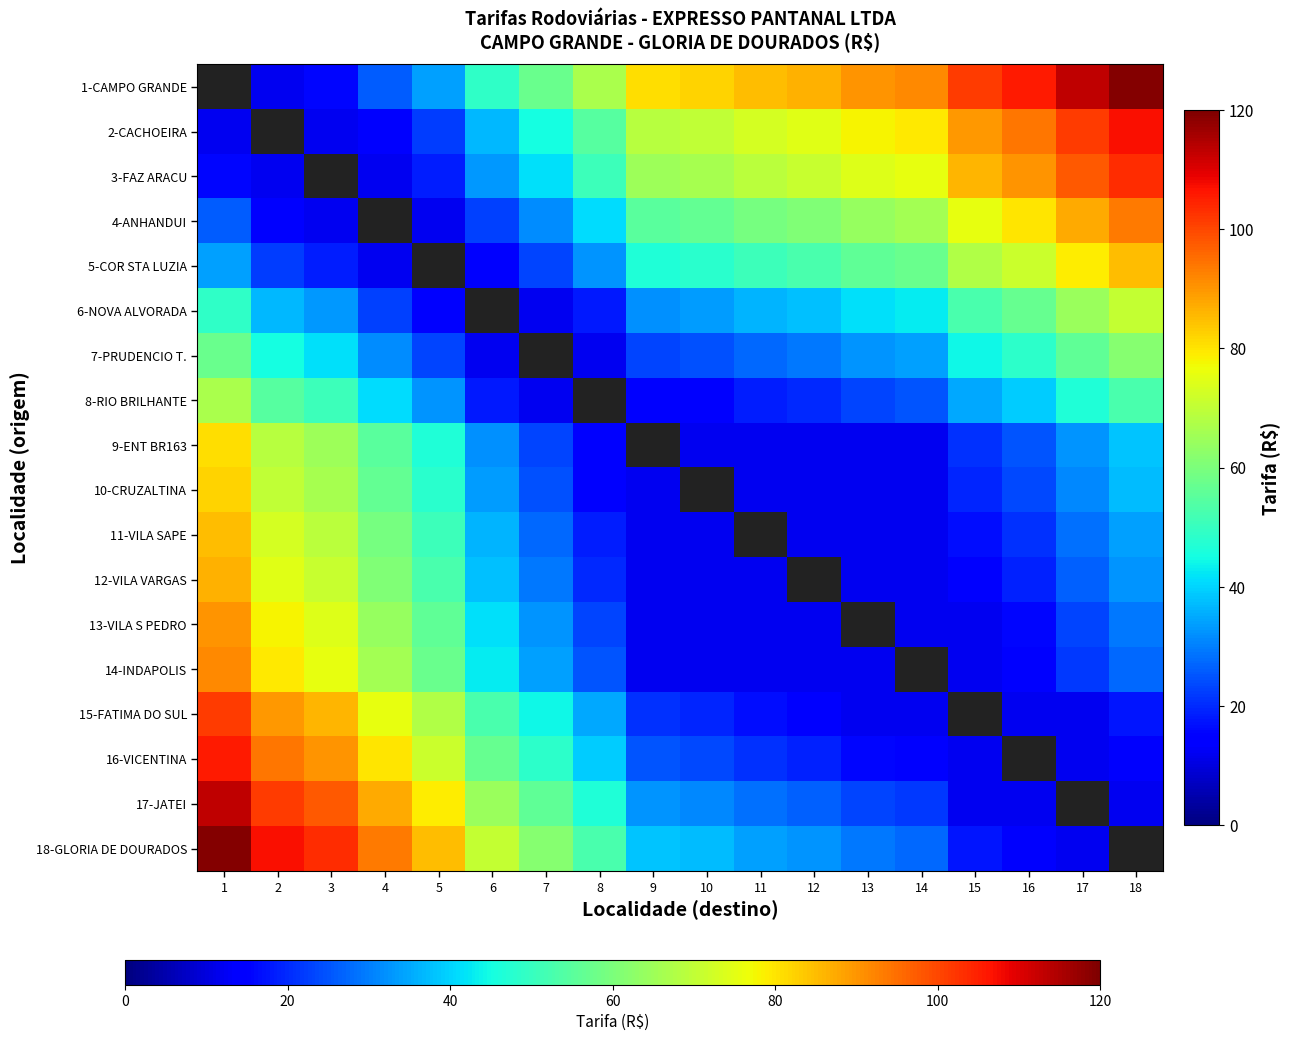

Where is 10-CRUZALTINA nearest to the value 47?

5